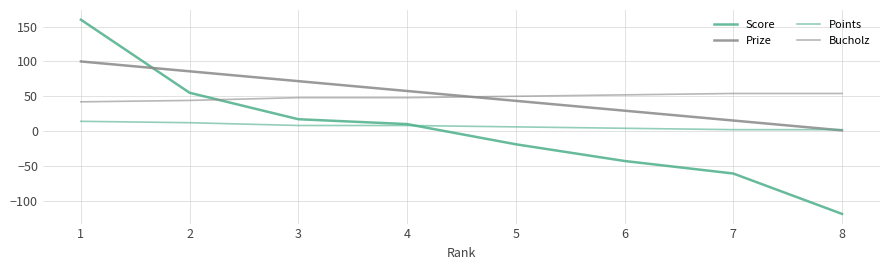

How many lines are shown in the chart?

4